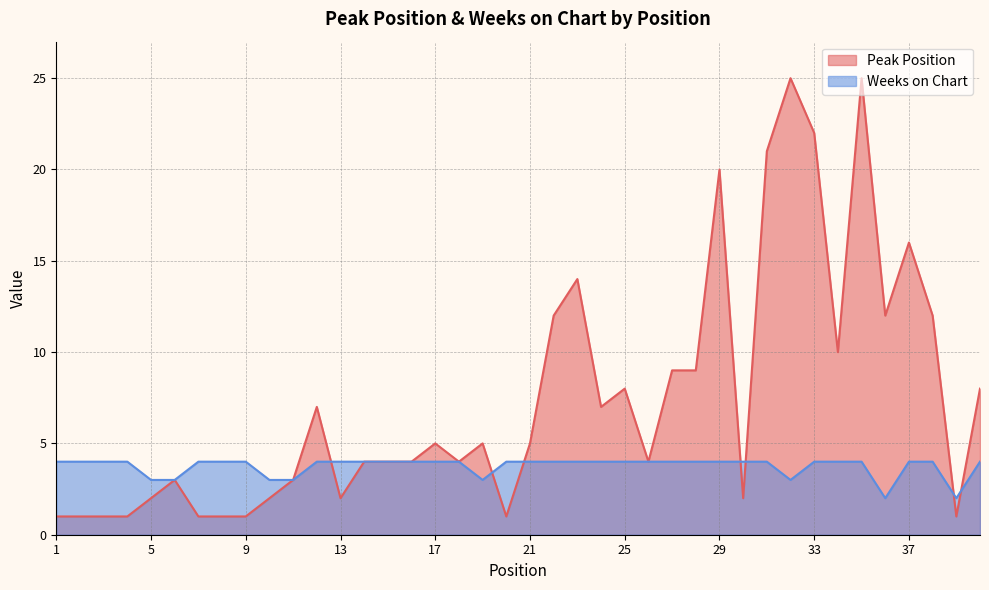

Does the chart have visible grid lines?

Yes